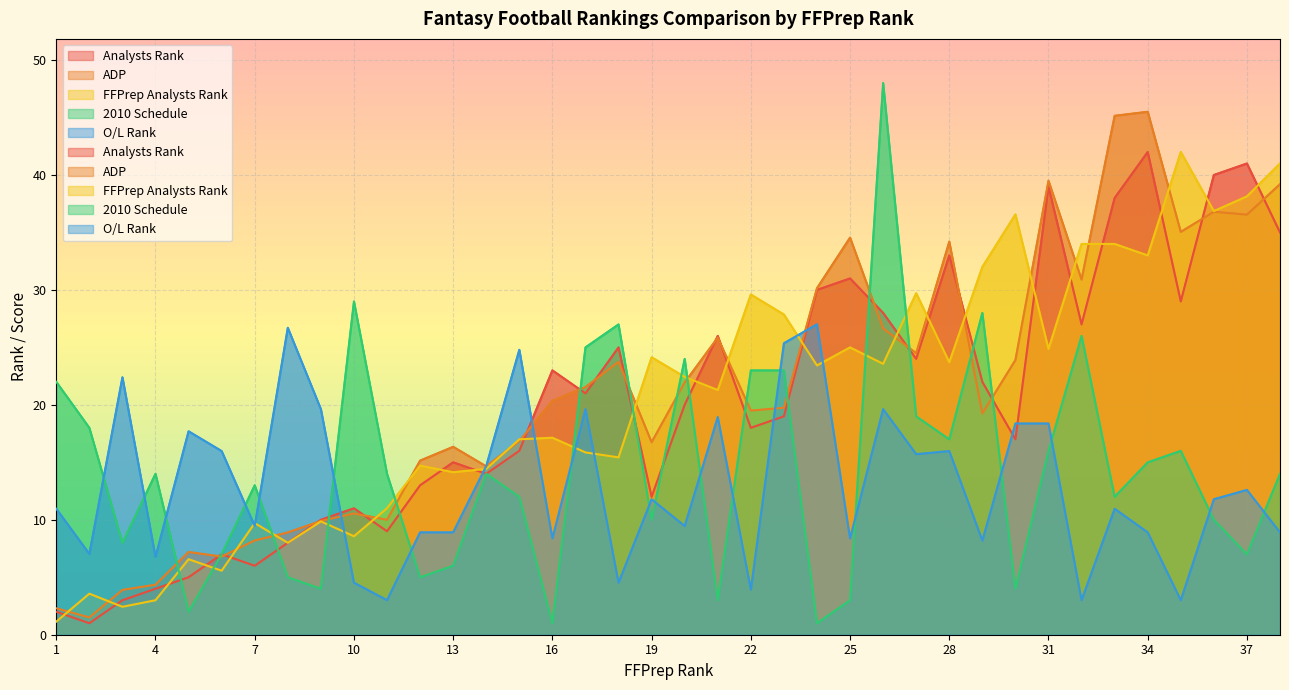

The Analysts Rank series shows 6.7 at 4. True or false?

False